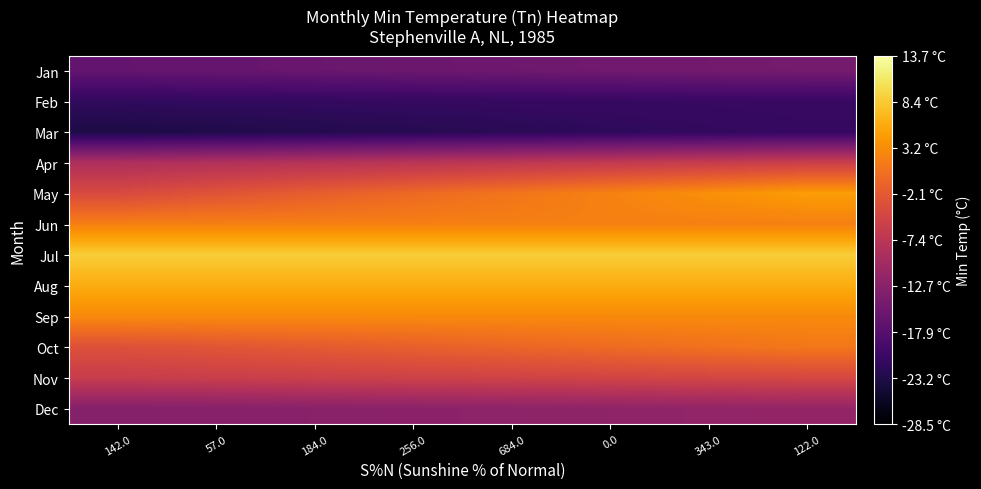

Count the number of categories in the chart.

8